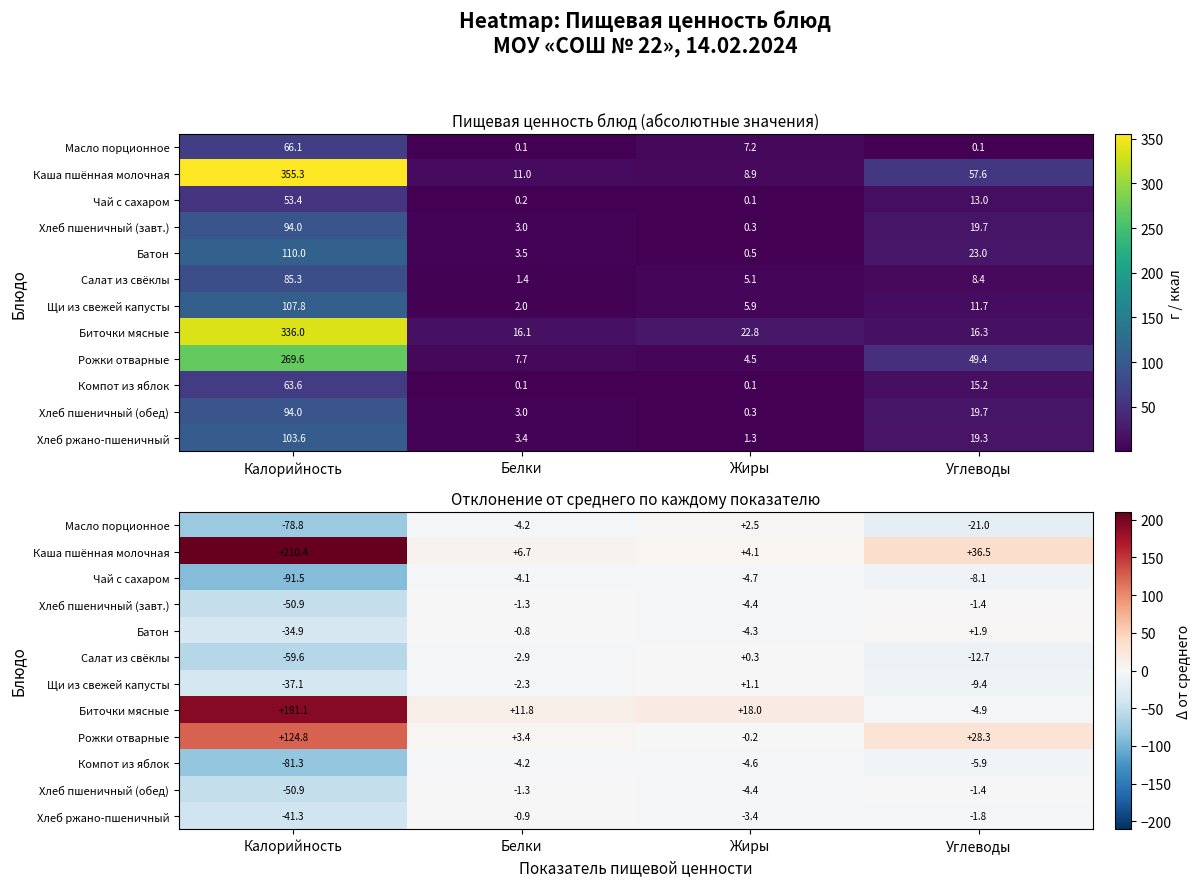

List the labels in order of Масло порционное value, smallest first.

Калорийность, Углеводы, Белки, Жиры